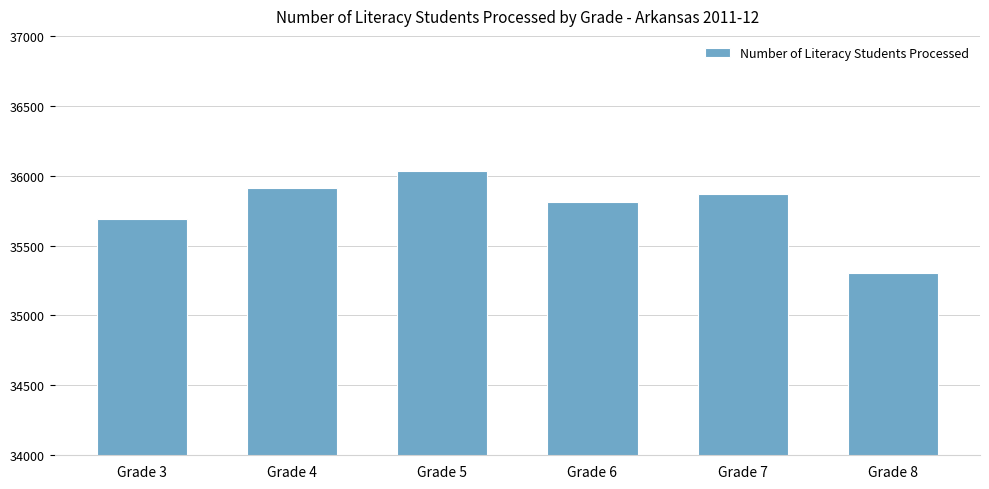

Rank the categories by value from highest to lowest.

Grade 5, Grade 4, Grade 7, Grade 6, Grade 3, Grade 8